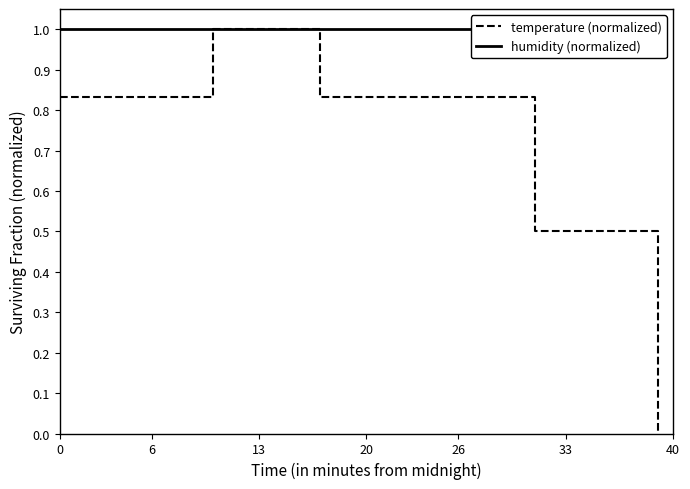

Reading left to right, transcribe all the data shown in this chart.

temperature (normalized): 0.8	0.8	0.8	0.8	0.8	0.8	0.8	0.8	0.8	0.8	1.0	1.0	1.0	1.0	1.0	1.0	1.0	0.8	0.8	0.8	0.8	0.8	0.8	0.8	0.8	0.8	0.8	0.8	0.8	0.8	0.8	0.5	0.5	0.5	0.5	0.5	0.5	0.5	0.5	0.0
humidity (normalized): 1.0	1.0	1.0	1.0	1.0	1.0	1.0	1.0	1.0	1.0	1.0	1.0	1.0	1.0	1.0	1.0	1.0	1.0	1.0	1.0	1.0	1.0	1.0	1.0	1.0	1.0	1.0	1.0	1.0	1.0	1.0	1.0	1.0	1.0	1.0	1.0	1.0	1.0	1.0	1.0